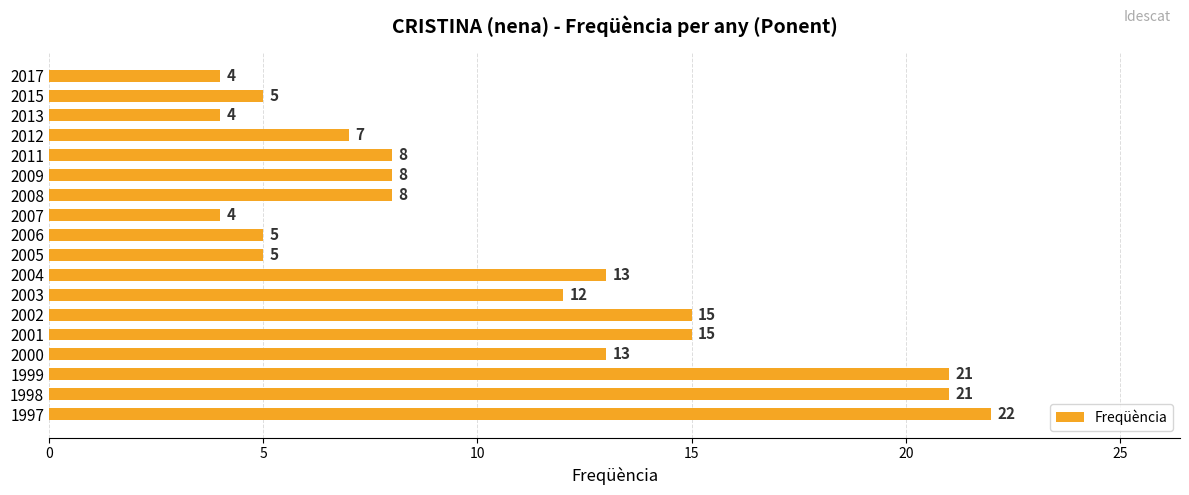

What is the approximate value at 2004, to the nearest 5?

15